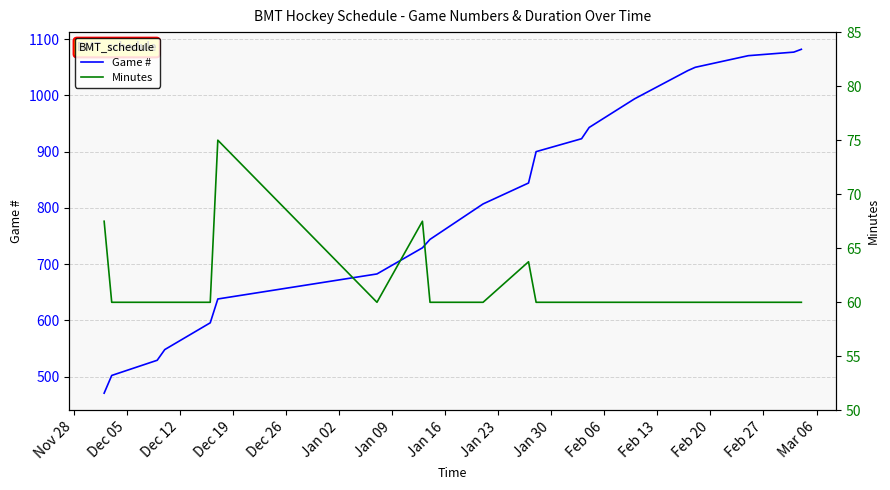

What is the difference between the second highest and minimum values in the Minutes series?

7.5